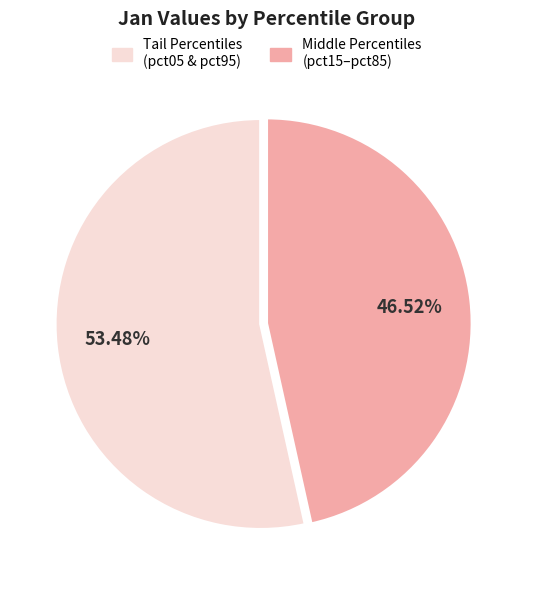

Does any single category account for the majority?

Yes